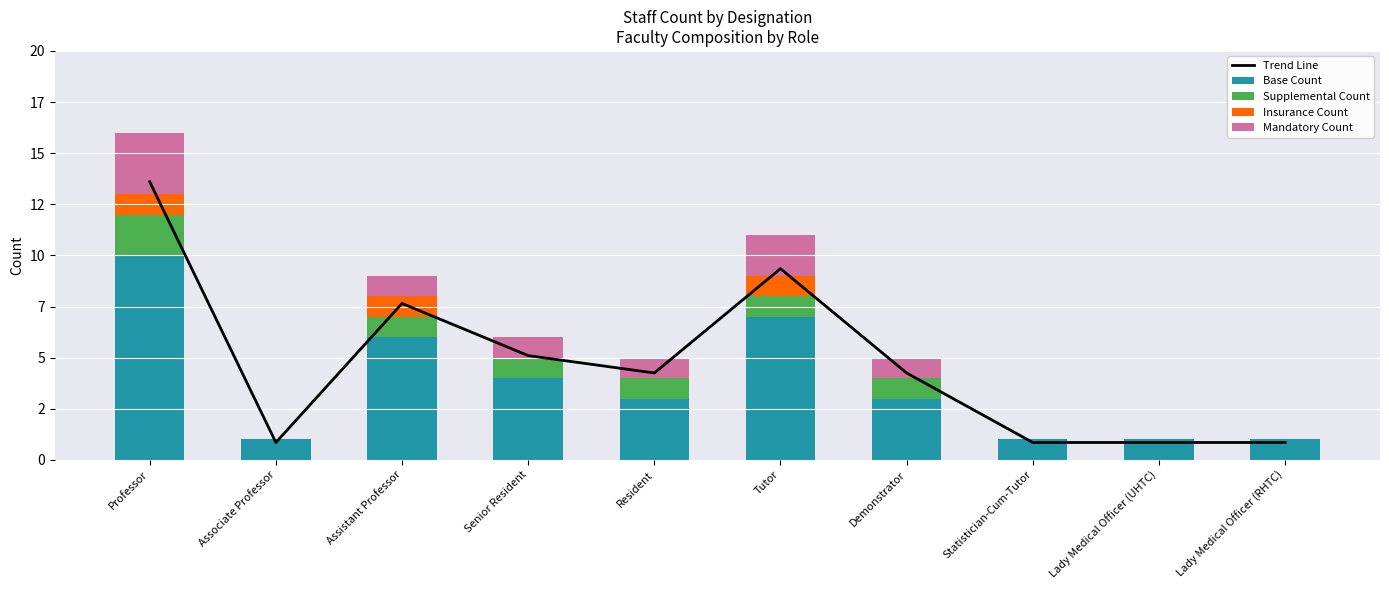

What is the difference between the second highest and second lowest values in the Base Count series?

6.0